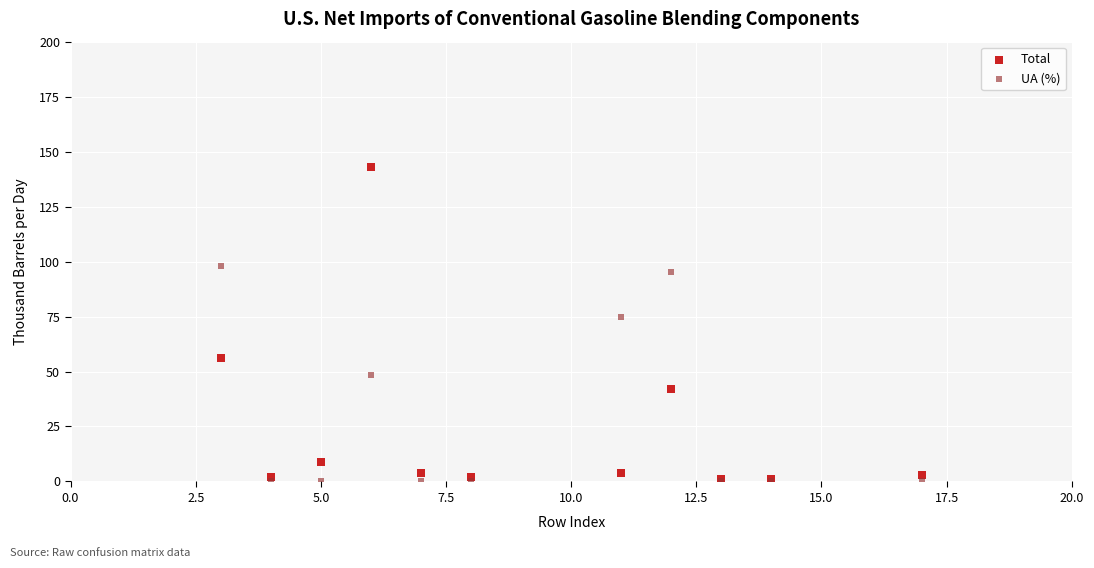

Which series contains the highest Y value?

Total